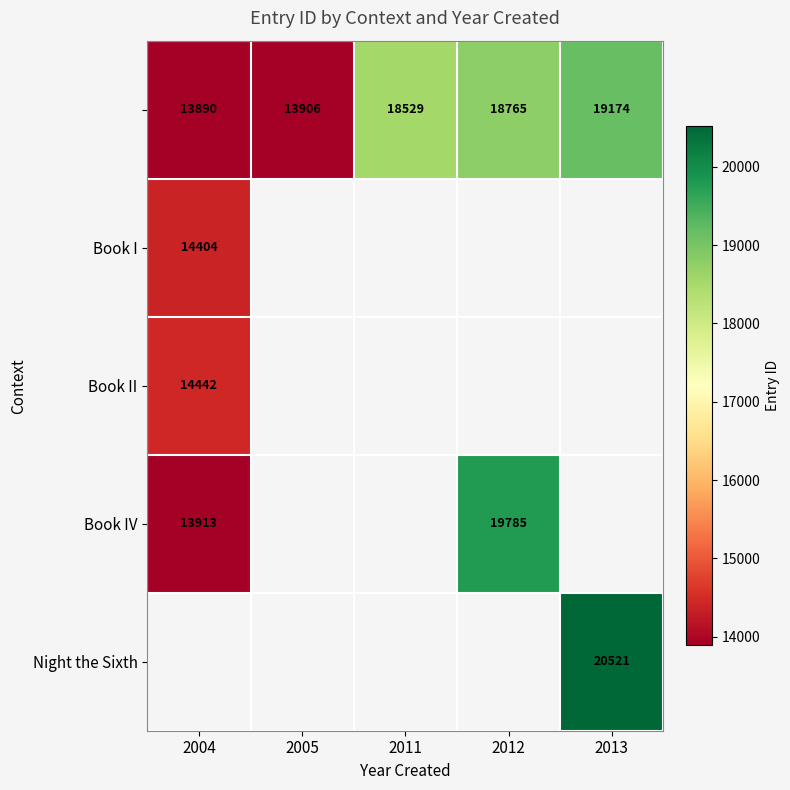

At how many categories does at least one series exceed 19126?

2